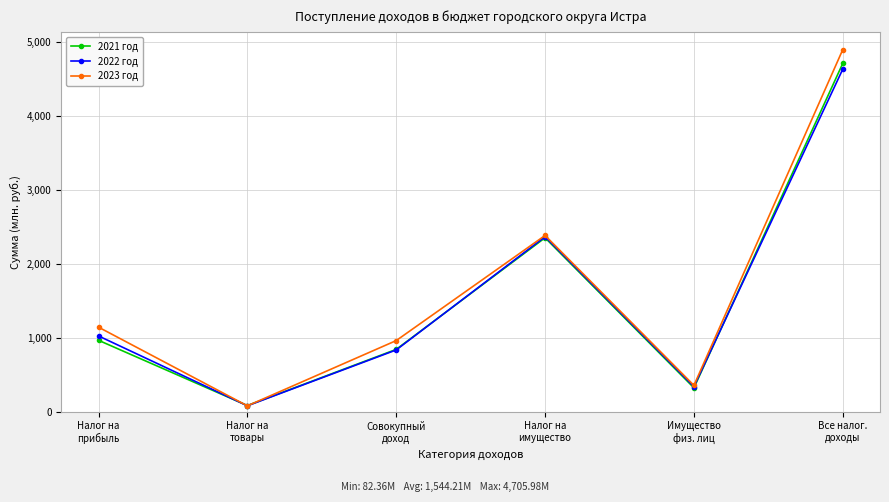

At which category does 2023 год reach its first local valley?

Налог на
товары